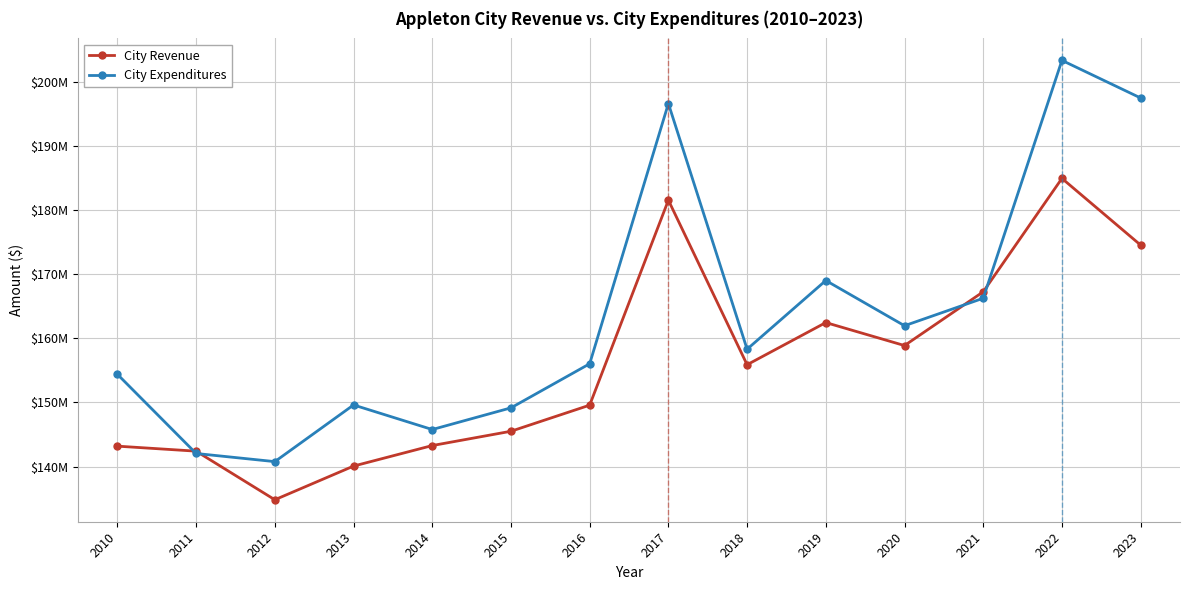

What is the smallest value displayed?

134810462